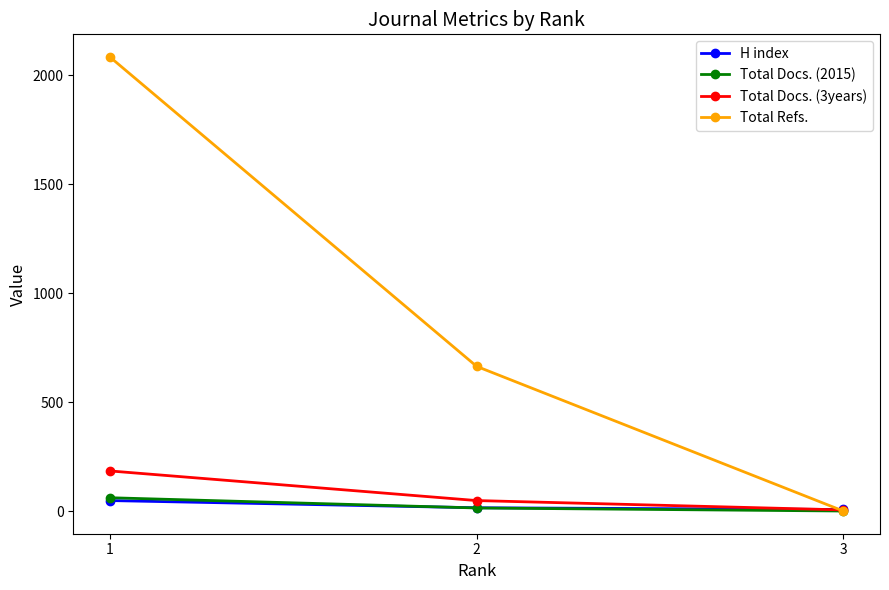

Where does the Total Refs. series first go above 664?

1